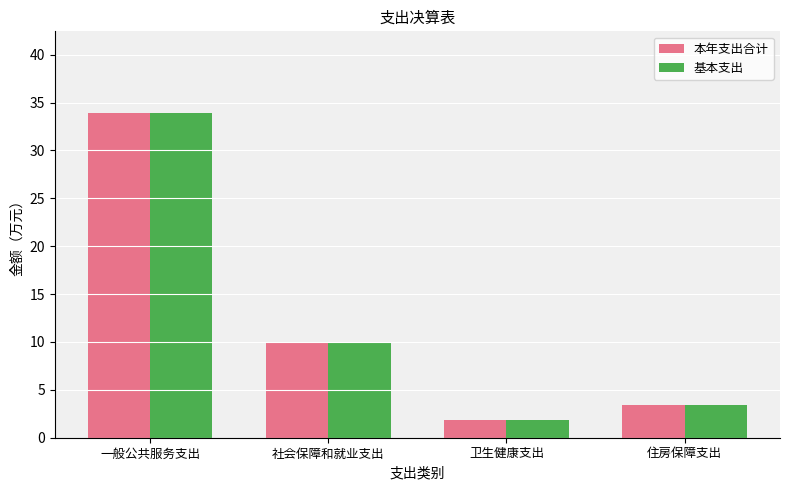

How many bars are there in total?

8